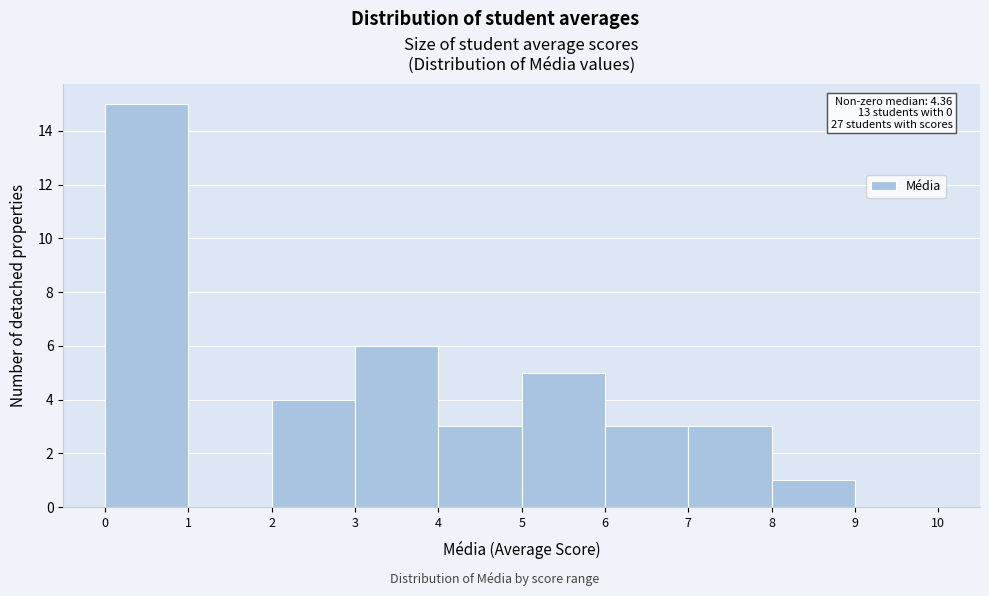

Which range on the x-axis has the tallest bar?

0 to 1